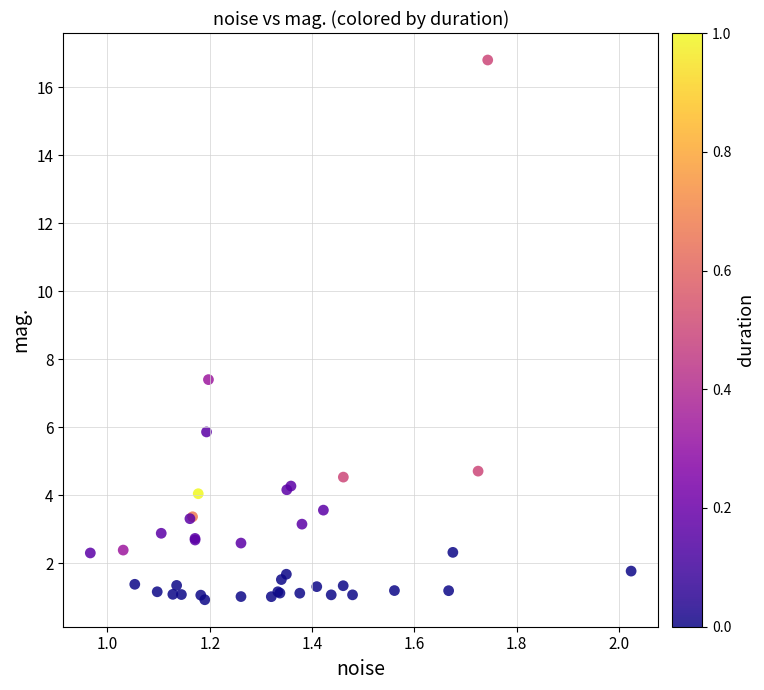

What Y value in the scatter plot is closest to 8?

7.4